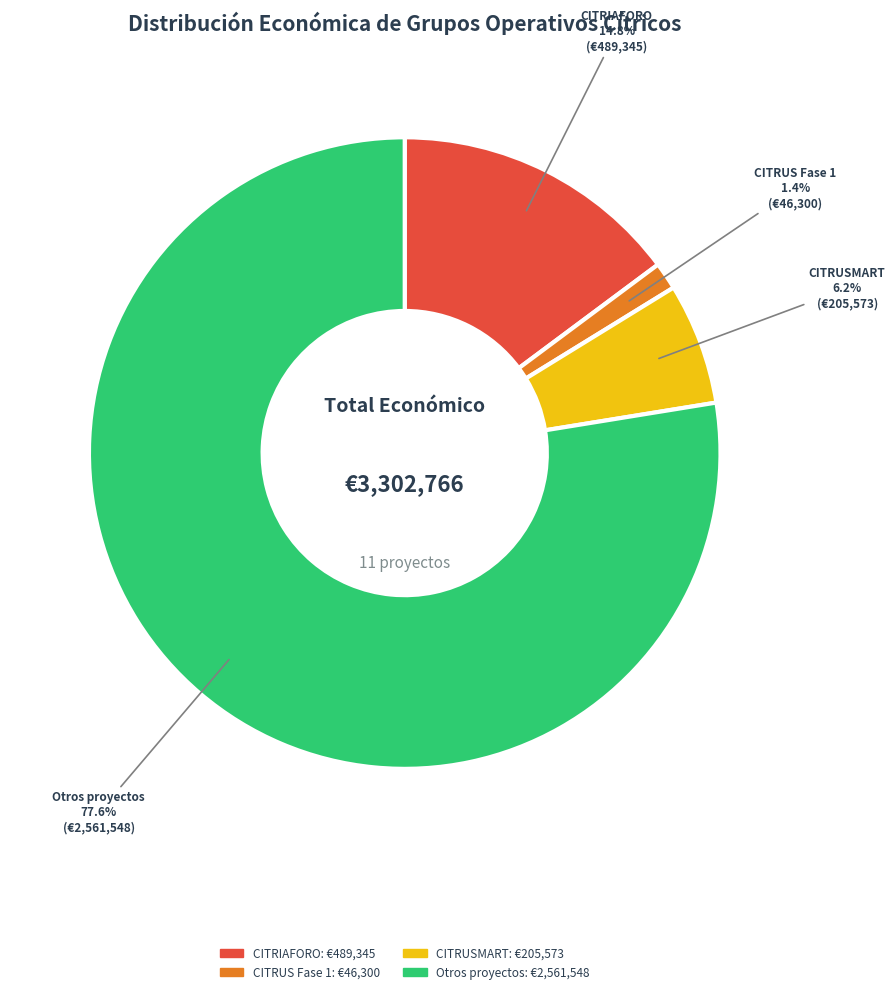

Is there a majority slice in this chart?

Yes